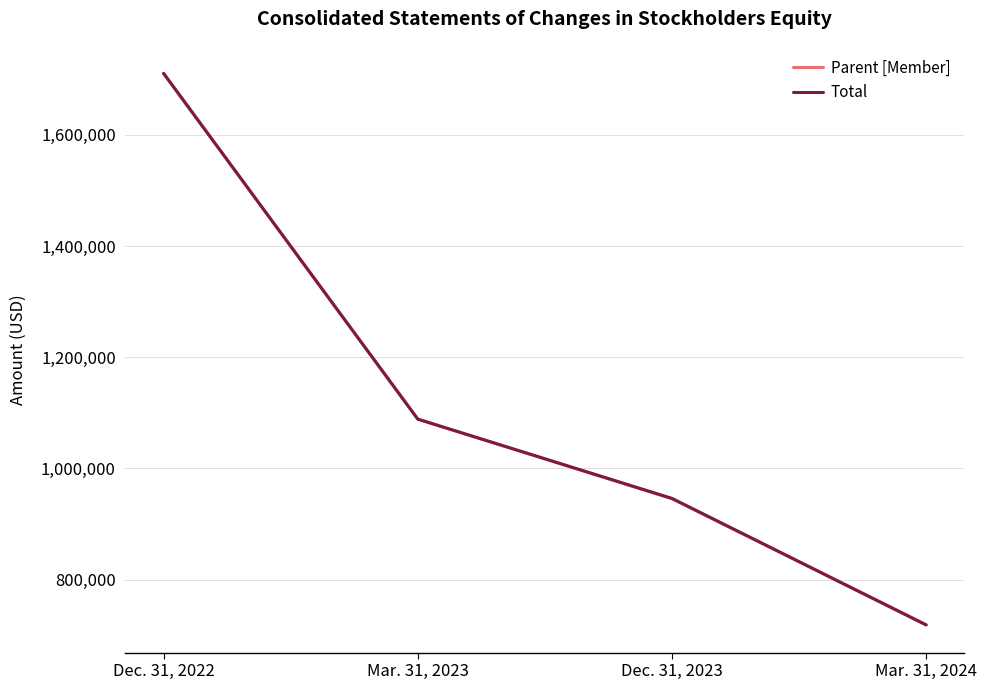

What position from the right is Mar. 31, 2024?

1